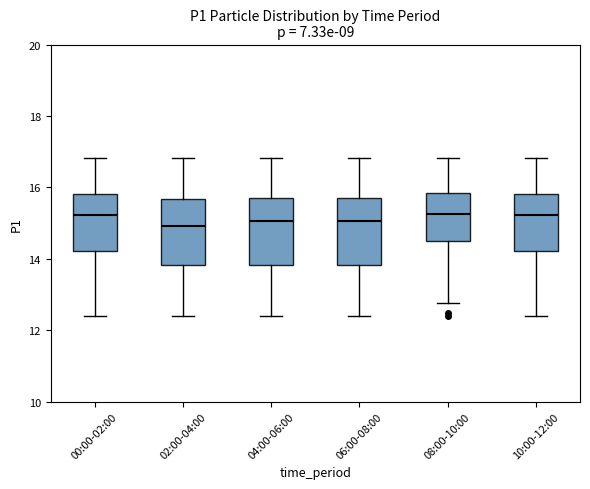

Where is the upper edge of the box for 00:00-02:00 on the y-axis? The values are not printed on the chart, so give them approximately, as read against the axis.

15.8